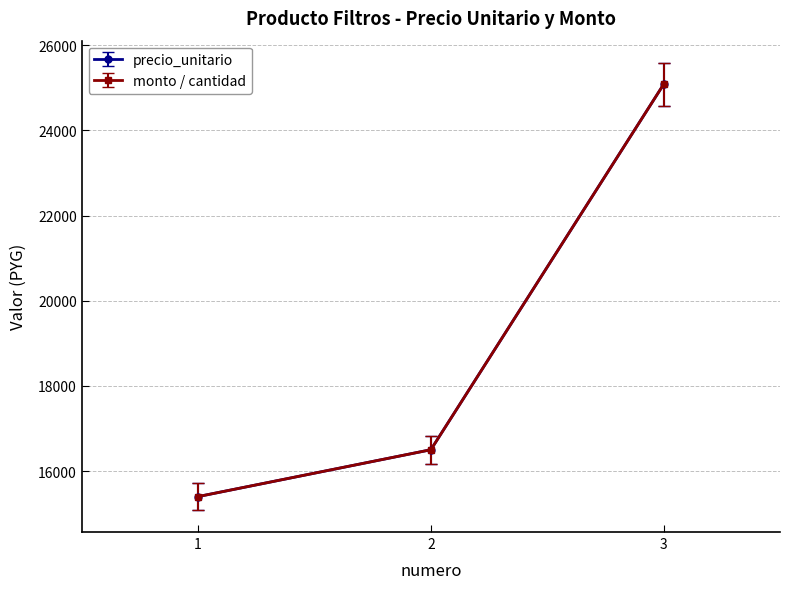

Is this an area chart (filled region under the line)?

No